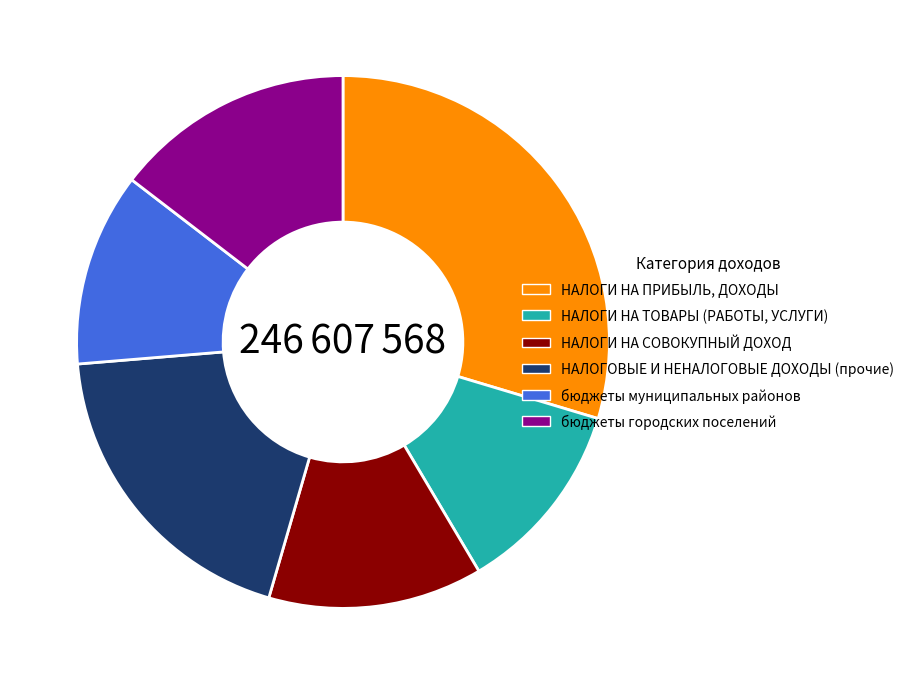

Count the number of slices in the pie.

6